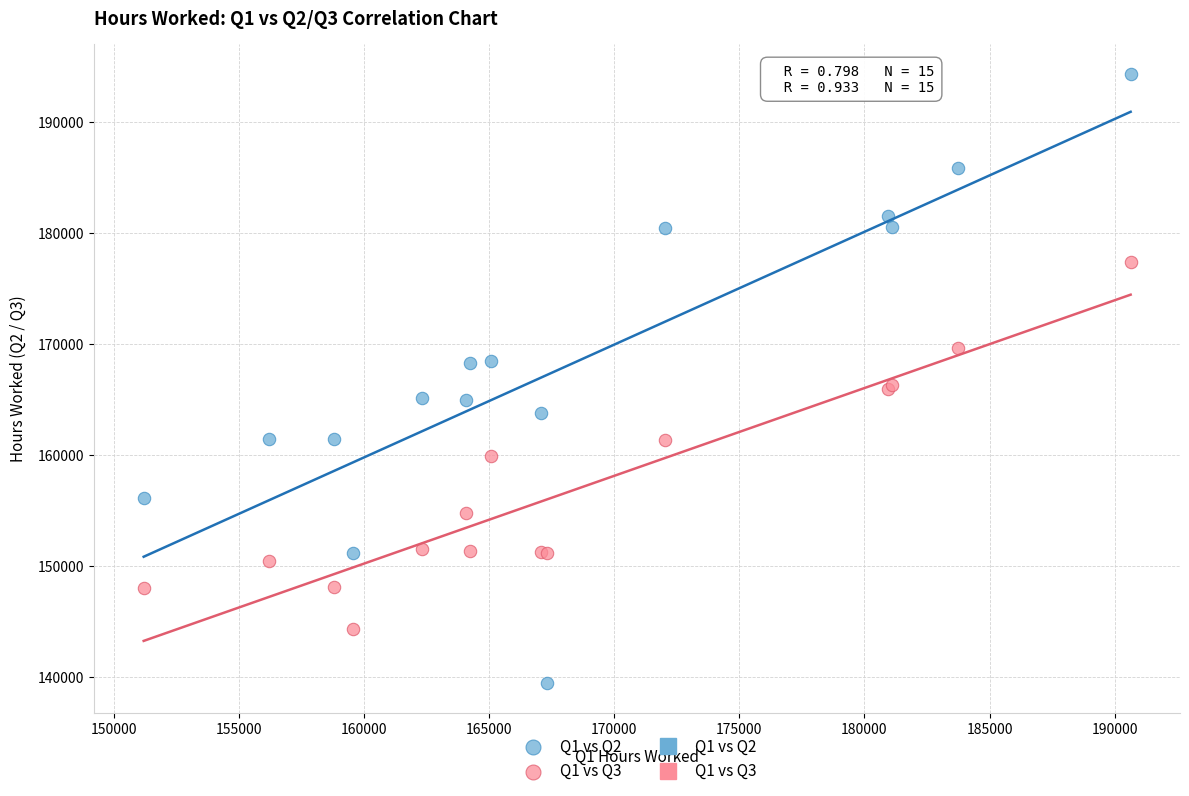

Which series has the widest spread of Y values?

Q1 vs Q2